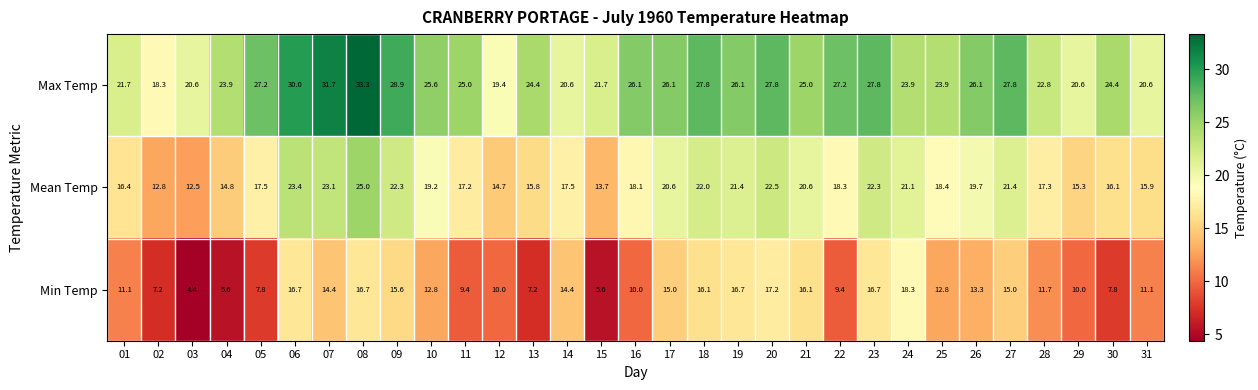

Which label corresponds to the largest value in the chart?

08